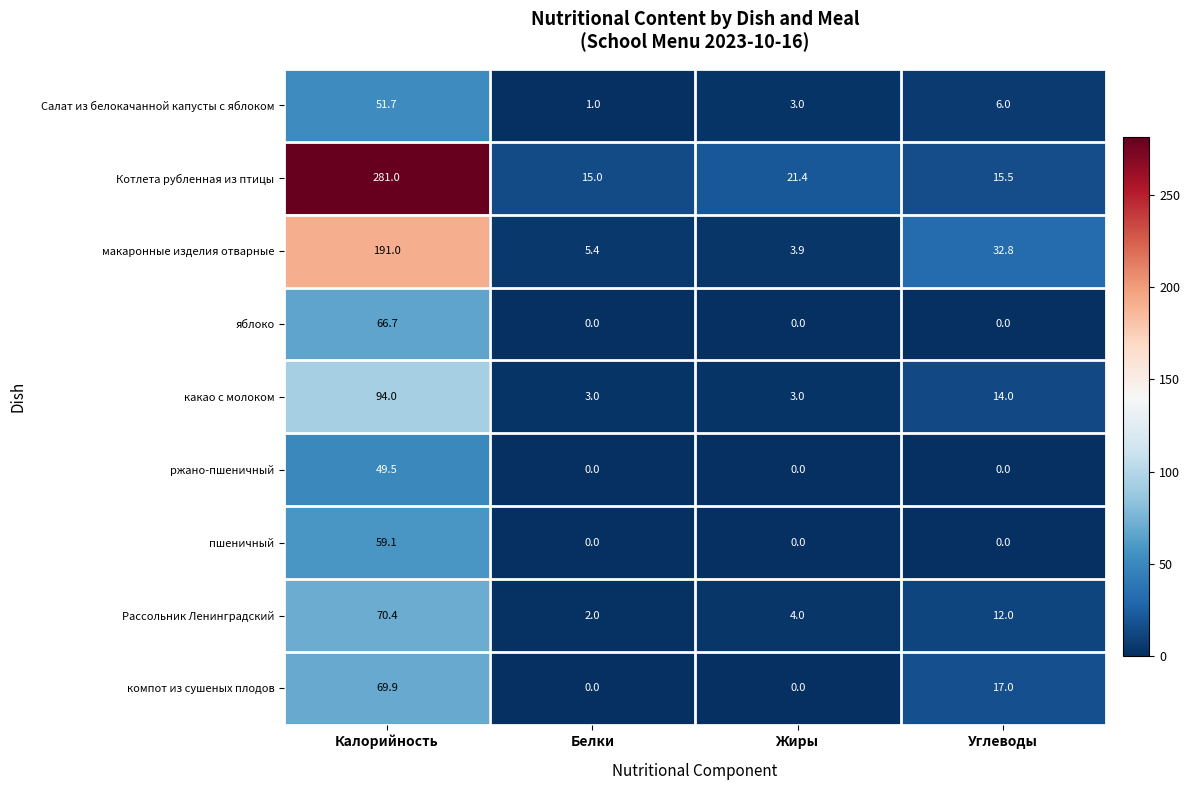

The какао с молоком series shows 5.2 at Углеводы. True or false?

False